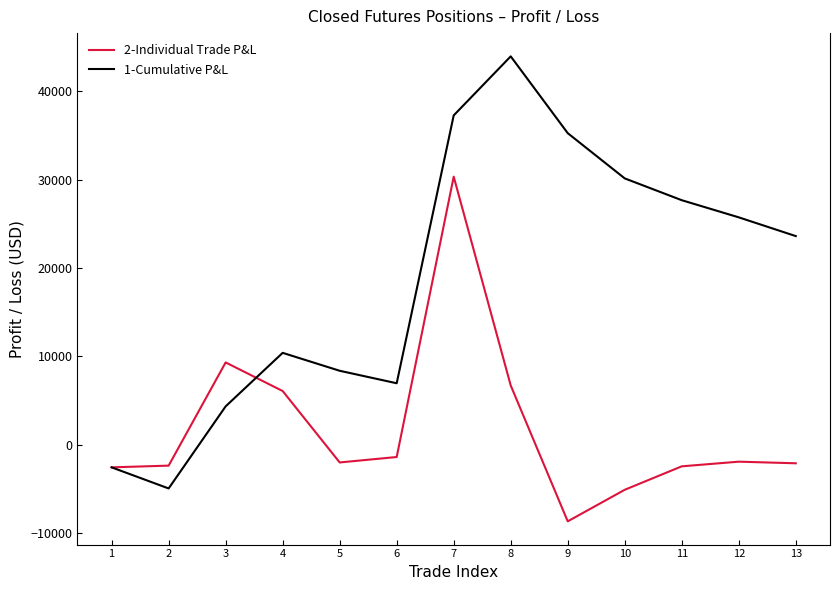

The value of 2-Individual Trade P&L at 9 is -8700.0. True or false?

True